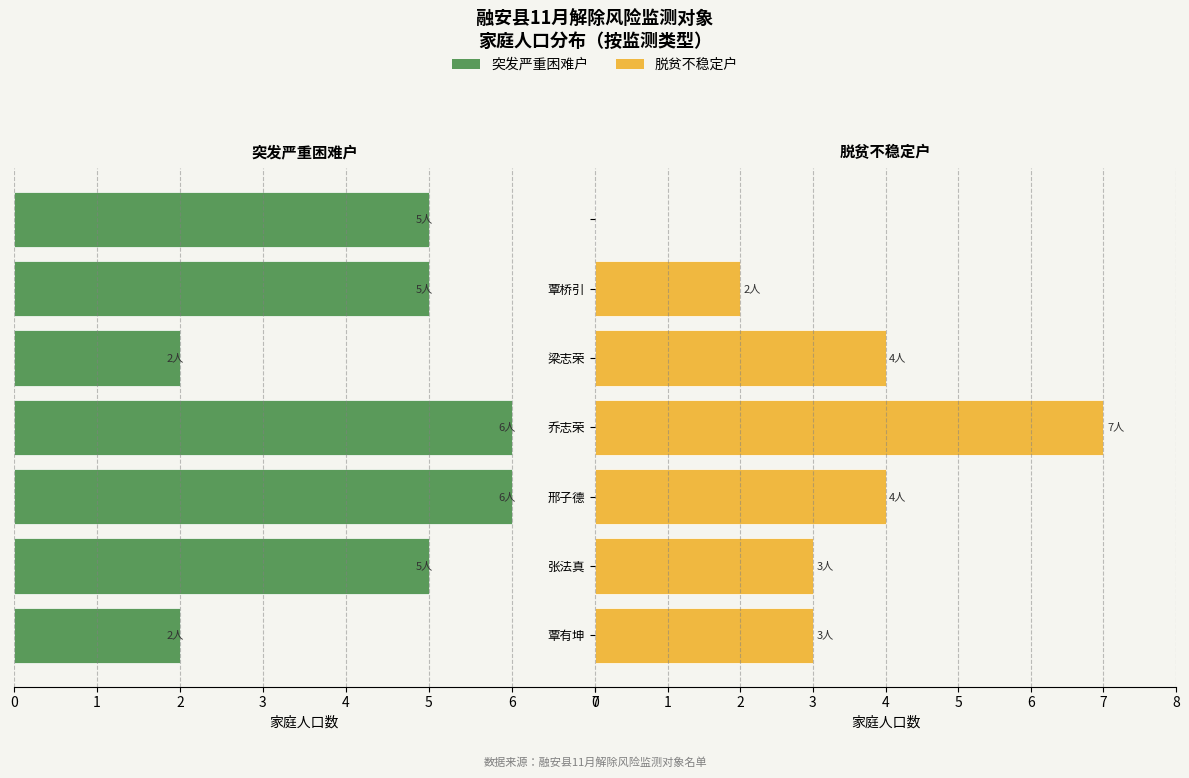

What is the minimum value for 突发严重困难户?

2